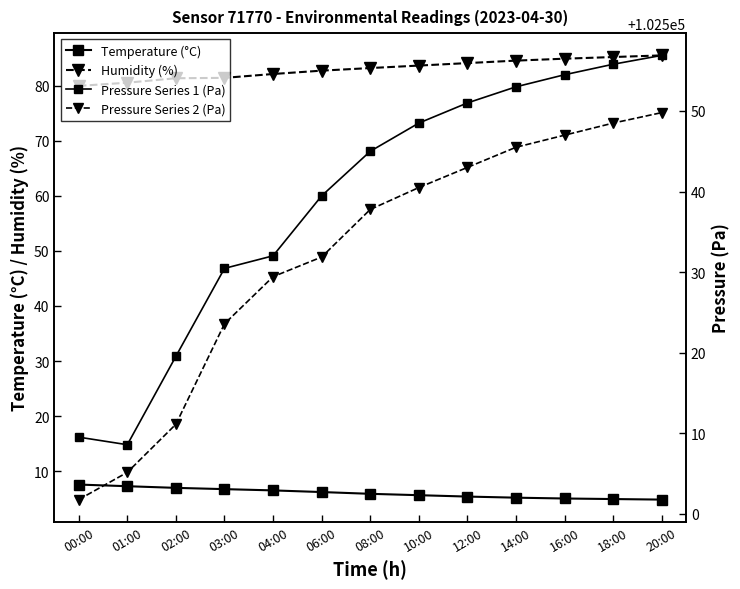

Reading left to right, what are all the values shown in this chart?

Temperature (°C): 00:00=7.6	01:00=7.3	02:00=7.0	03:00=6.8	04:00=6.5	06:00=6.2	08:00=5.9	10:00=5.7	12:00=5.4	14:00=5.2	16:00=5.0	18:00=5.0	20:00=4.8
Humidity (%): 00:00=80.0	01:00=80.5	02:00=81.3	03:00=81.4	04:00=82.1	06:00=82.7	08:00=83.2	10:00=83.7	12:00=84.1	14:00=84.5	16:00=84.9	18:00=85.2	20:00=85.5
Pressure Series 1 (Pa): 00:00=102509.5	01:00=102508.6	02:00=102519.6	03:00=102530.5	04:00=102532.0	06:00=102539.5	08:00=102545.0	10:00=102548.5	12:00=102551.0	14:00=102553.0	16:00=102554.5	18:00=102555.8	20:00=102556.9
Pressure Series 2 (Pa): 00:00=102501.8	01:00=102505.2	02:00=102511.1	03:00=102523.6	04:00=102529.4	06:00=102531.9	08:00=102537.8	10:00=102540.5	12:00=102543.0	14:00=102545.5	16:00=102547.0	18:00=102548.5	20:00=102549.8